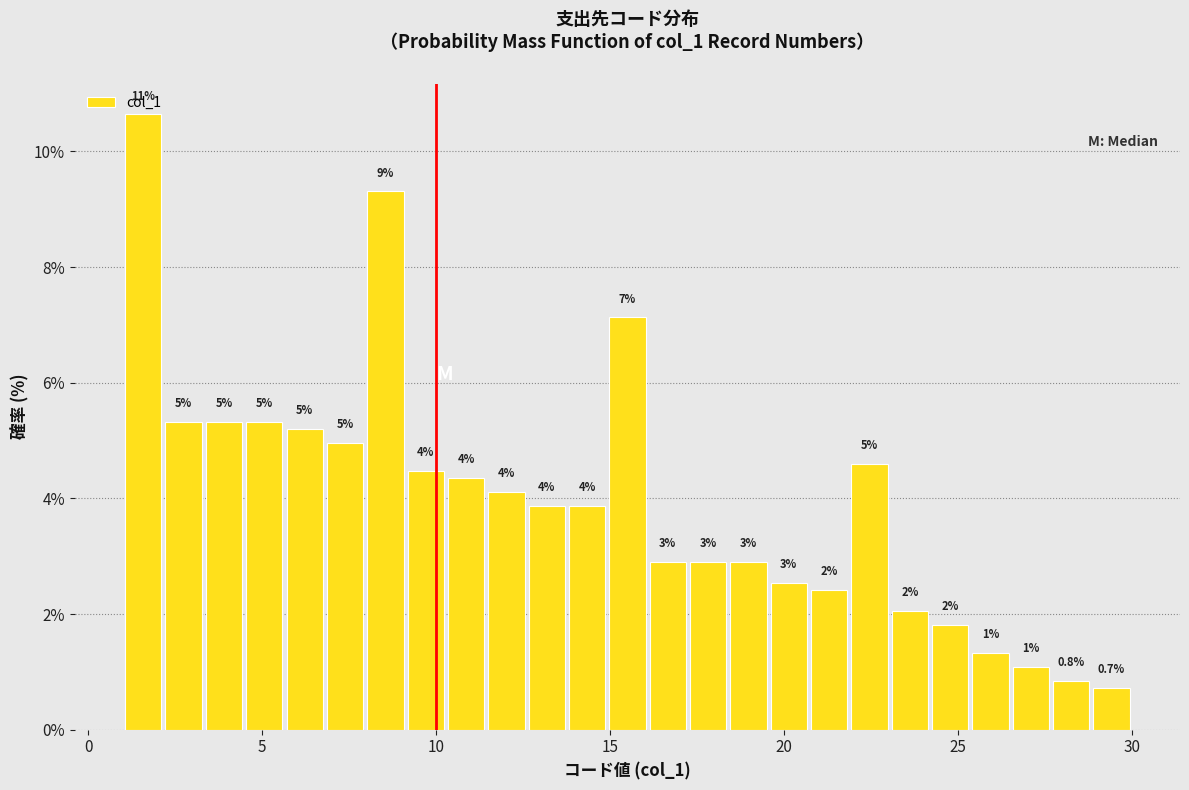

Read against the x-axis, roughly where is the centre of the tallest bar?

1.5